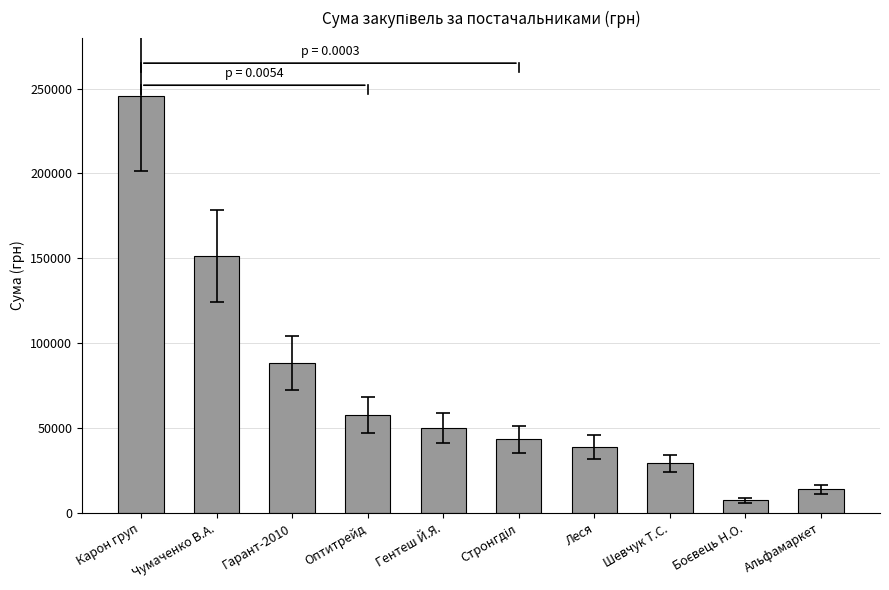

Which has a higher value, Леся or Гарант-2010?

Гарант-2010